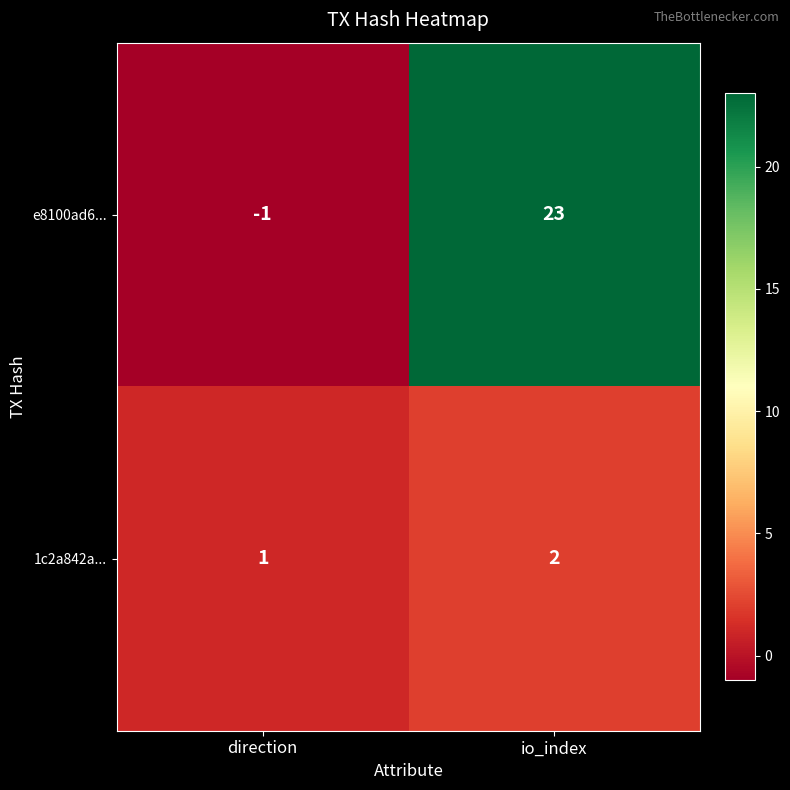

At how many categories does at least one series exceed 20?

1